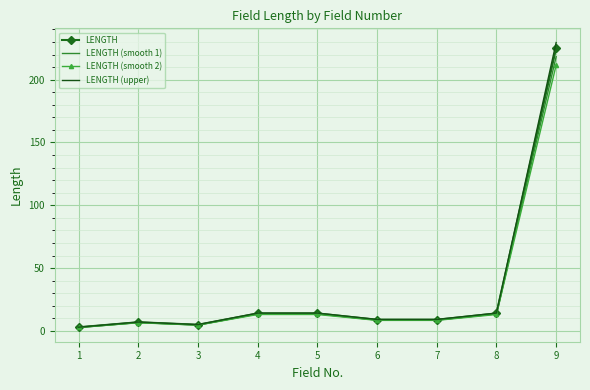

Which series has the largest range (max minus min)?

LENGTH (upper)